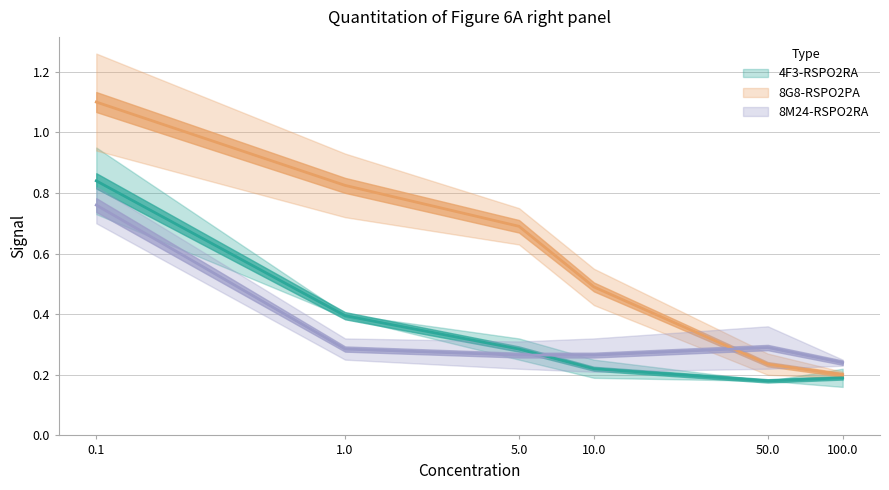

What is the average value of the 8G8-RSPO2PA (rep2) series?

0.6